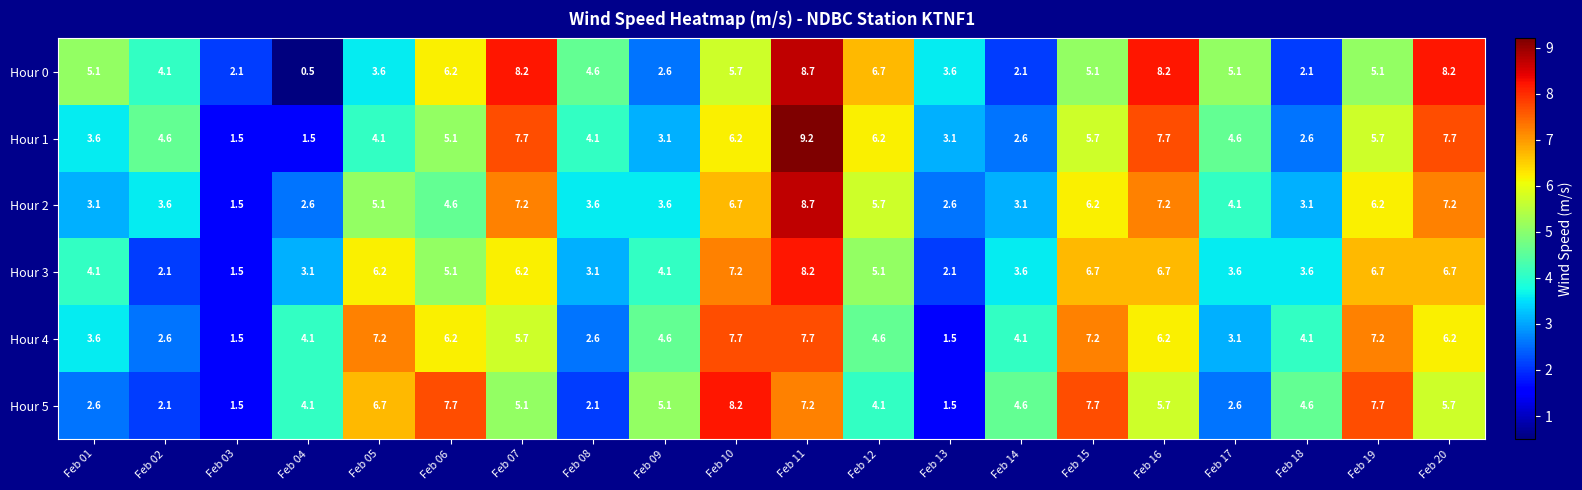

Which series has the largest total across all categories?

Hour 4